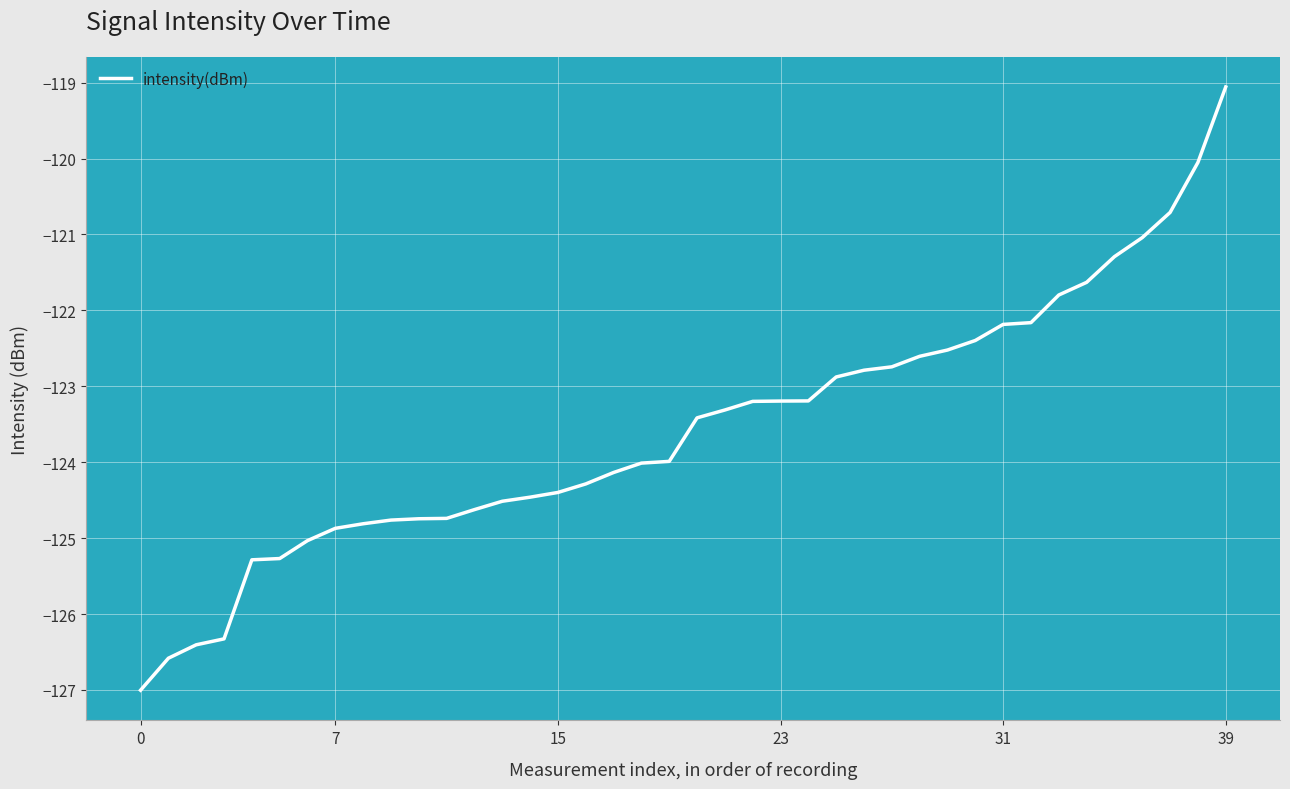

What is the smallest value displayed?

-127.0